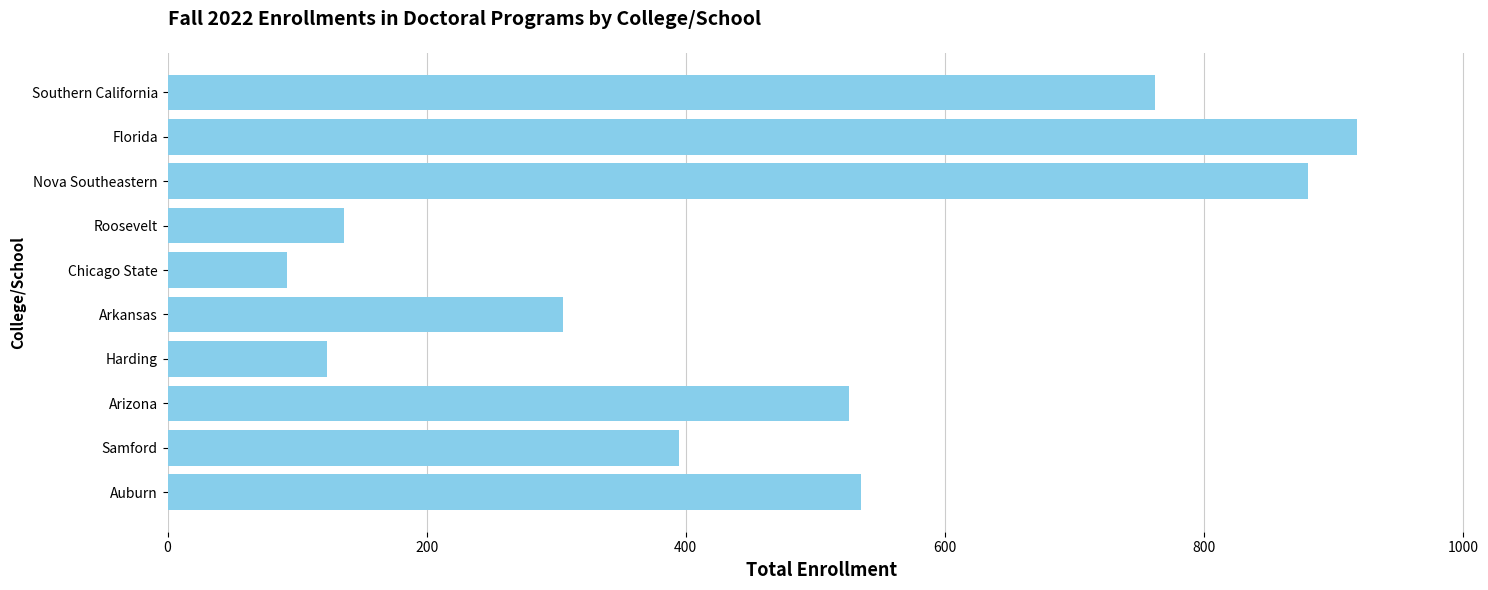

Approximately how many times larger is the value at Roosevelt compared to Arkansas?

0.4